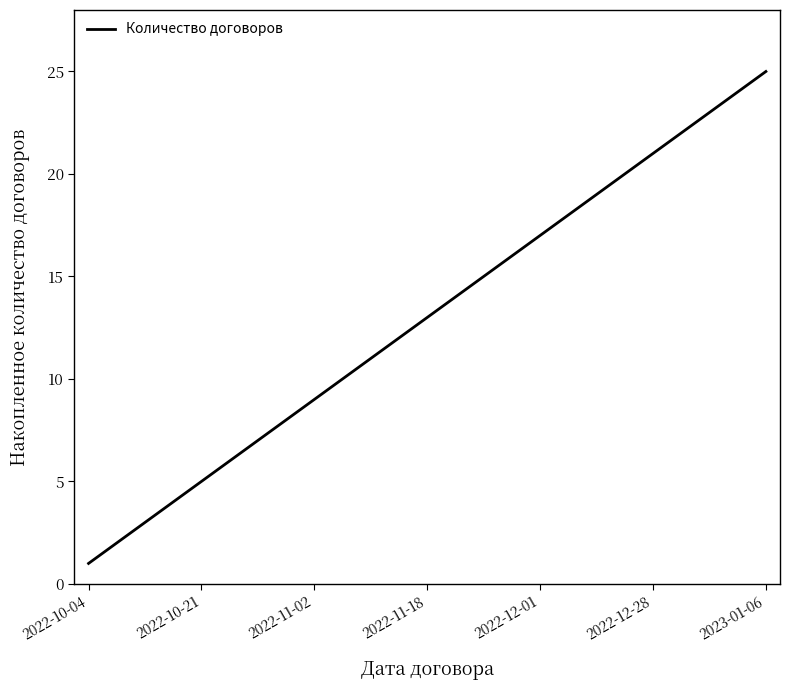

What is the maximum value shown in the chart?

25